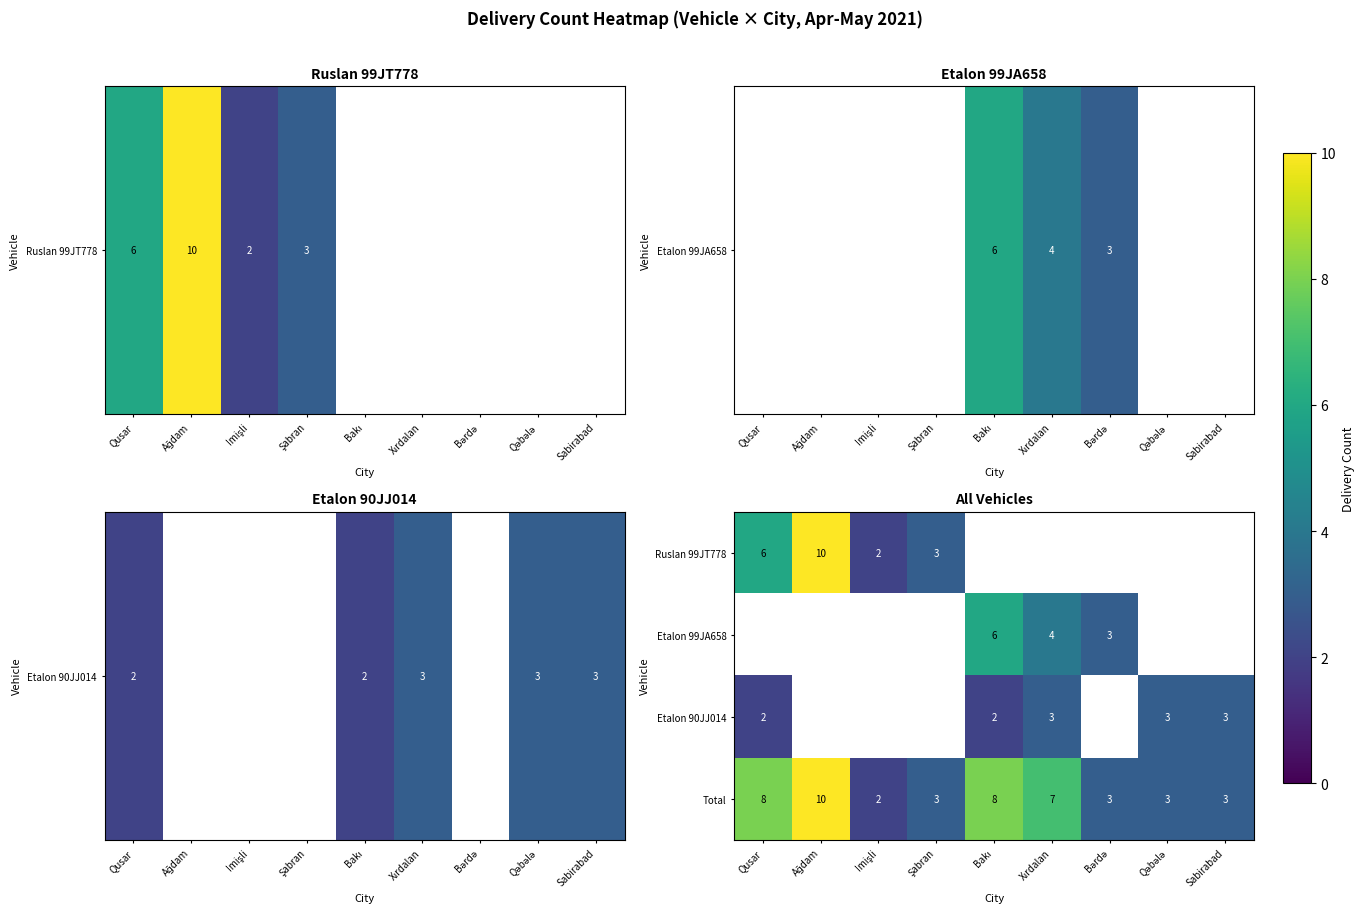

Is it true that Ruslan 99JT778 equals 6 at Qusar?

True